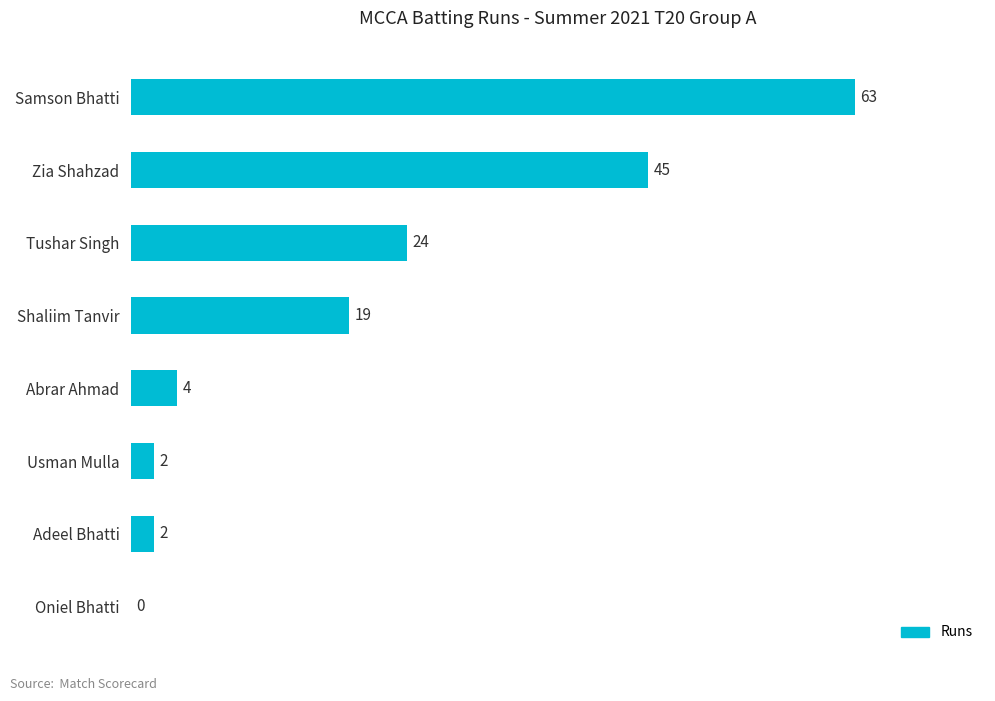

How many data points does each series have?

8